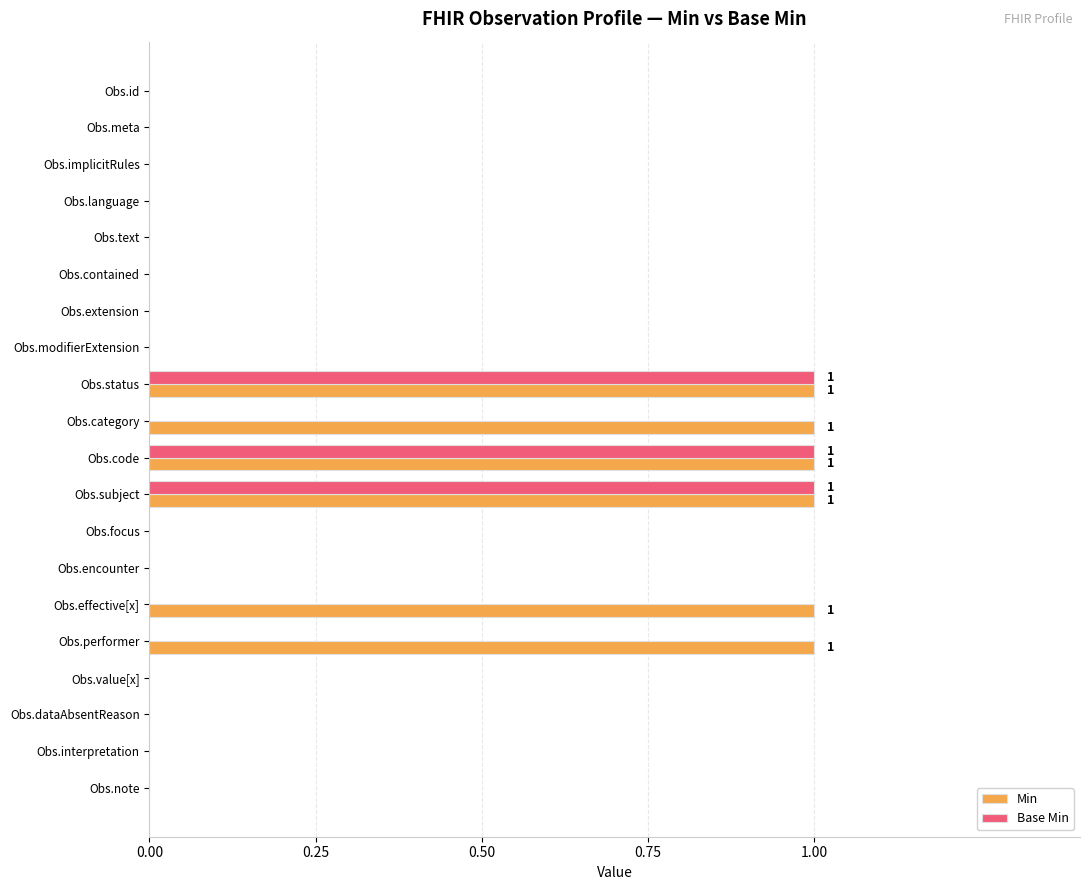

The Base Min series shows 0 at Obs.focus. True or false?

True